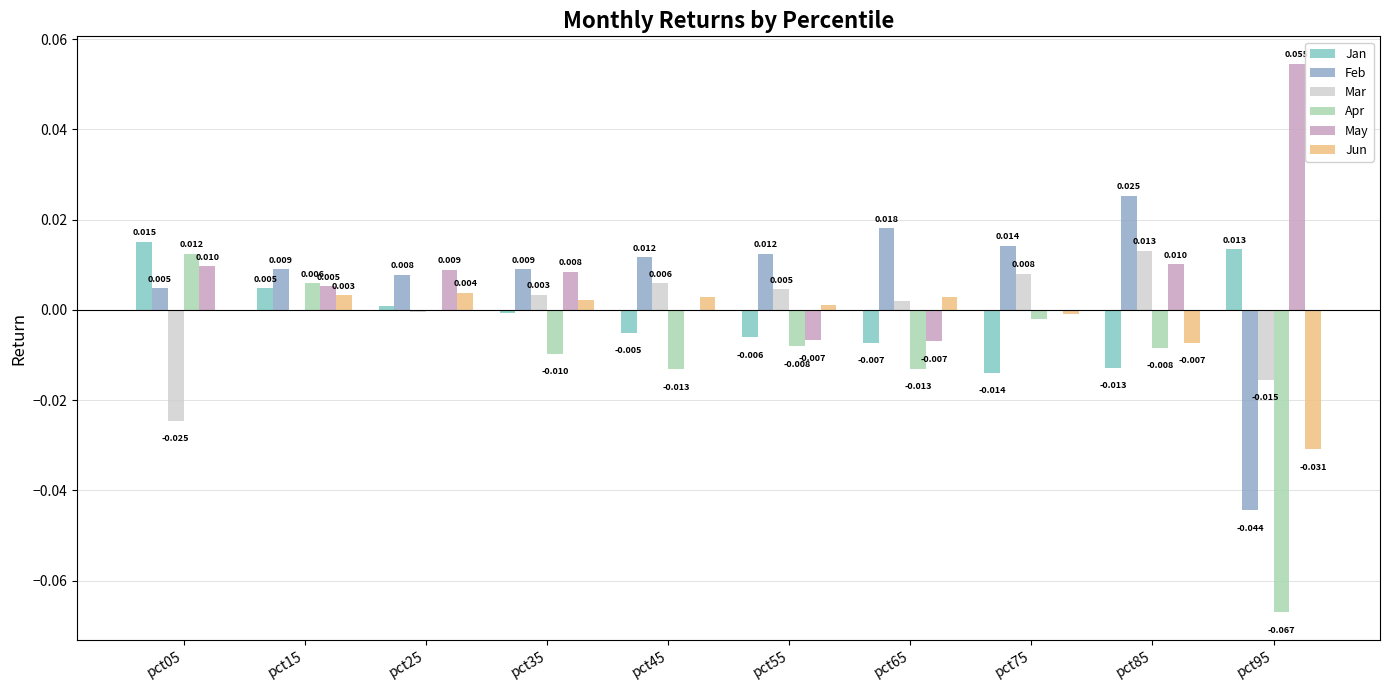

At how many categories does at least one series exceed 0?

10